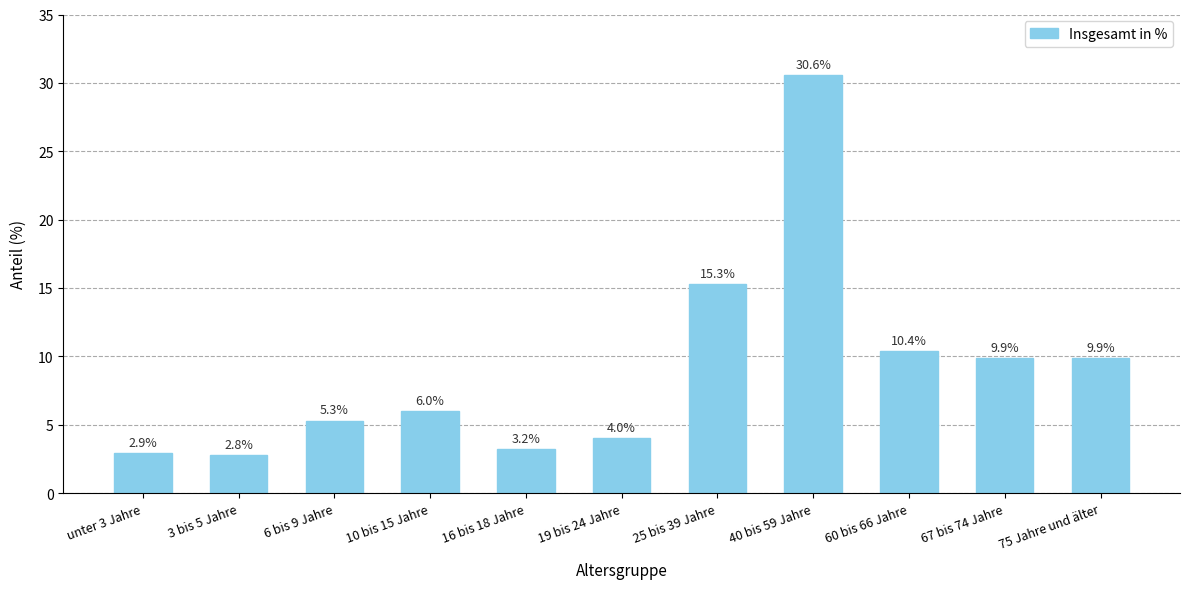

What is the maximum value shown in the chart?

30.6